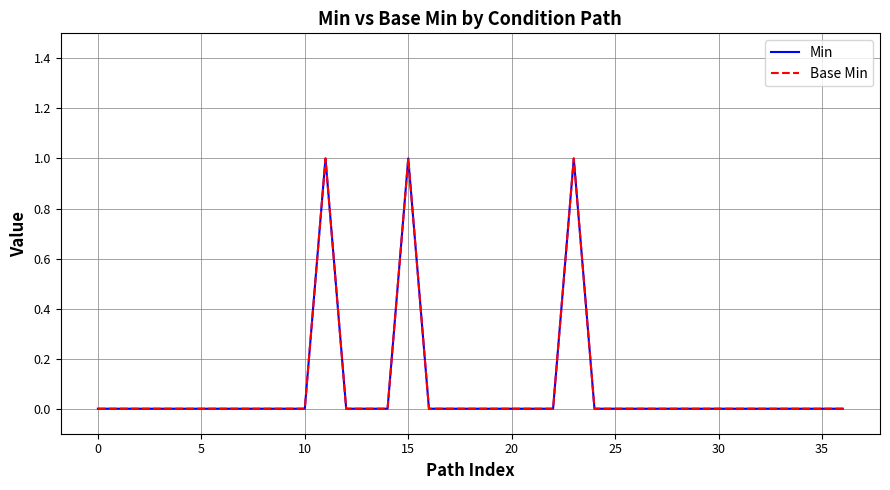

Is this an area chart (filled region under the line)?

No